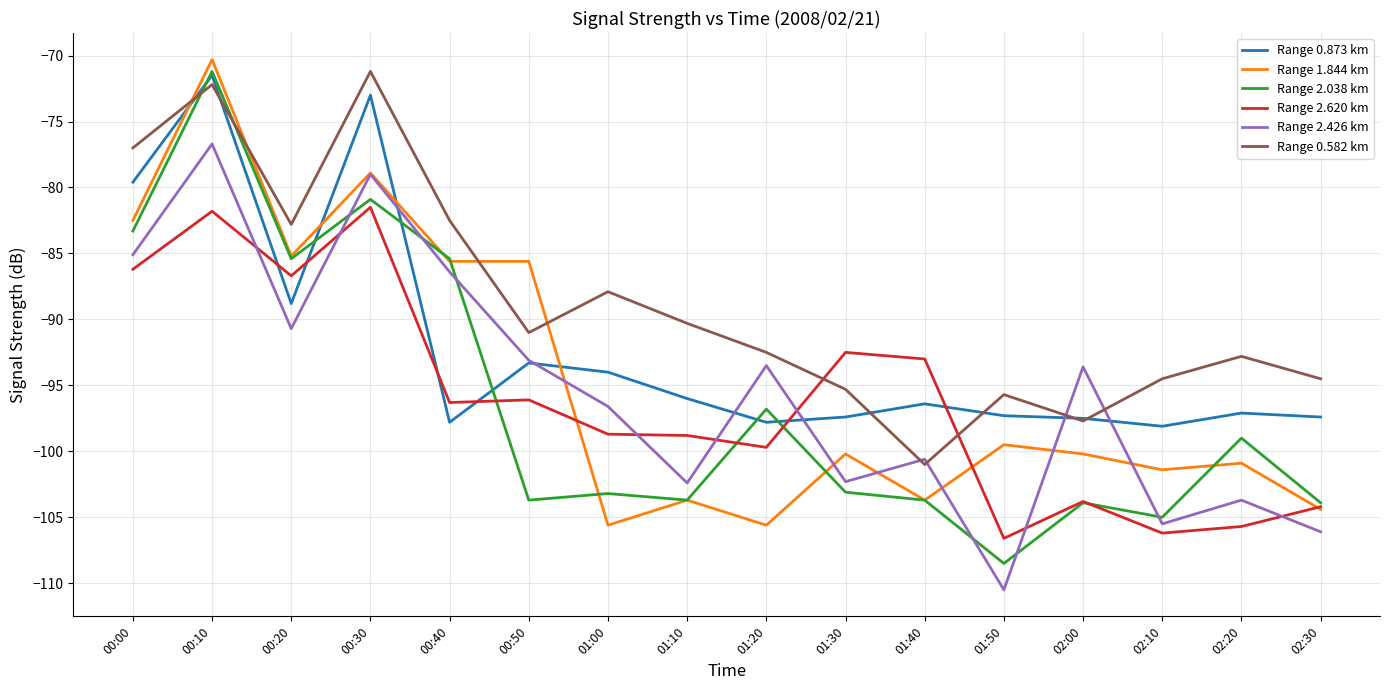

Which series has the largest range (max minus min)?

Range 2.038 km